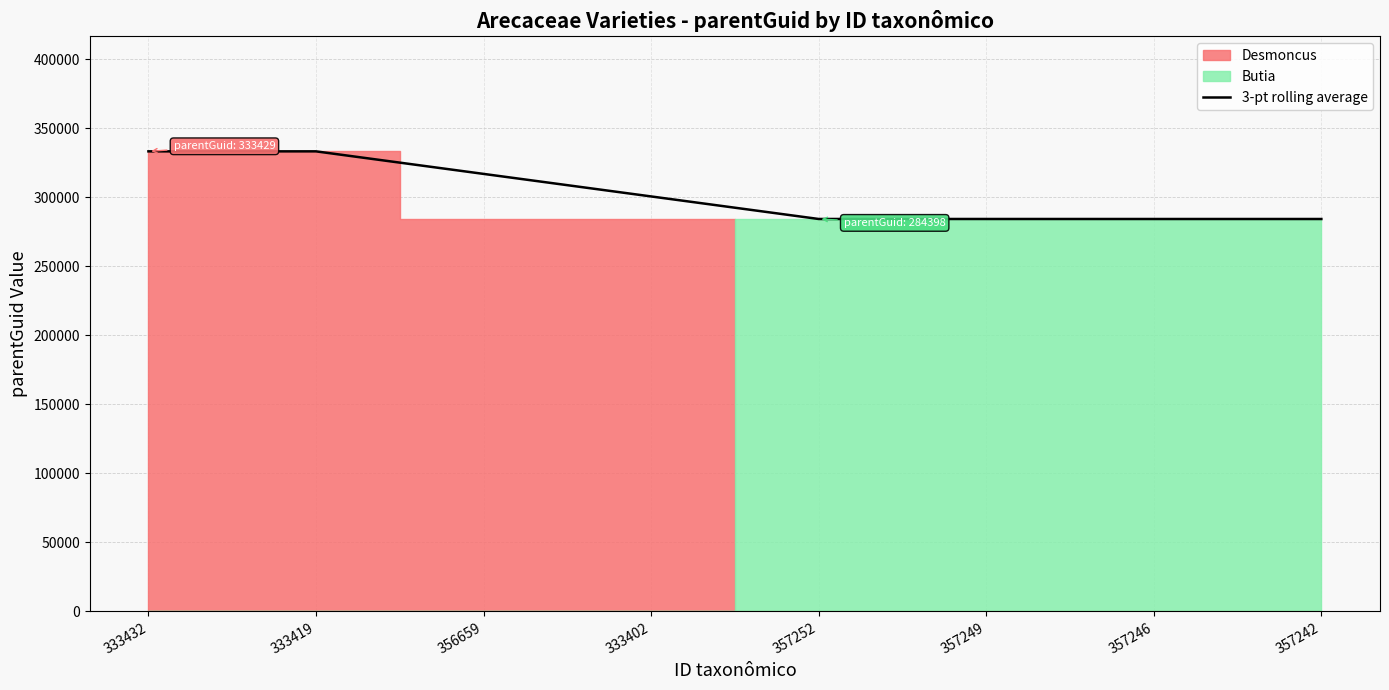

Reading right to left, what are all the values shown in this chart?

357242=284398.0	357246=284398.0	357249=284406.7	357252=284413.0	333402=300752.7	356659=317087.7	333419=333423.0	333432=333429.0